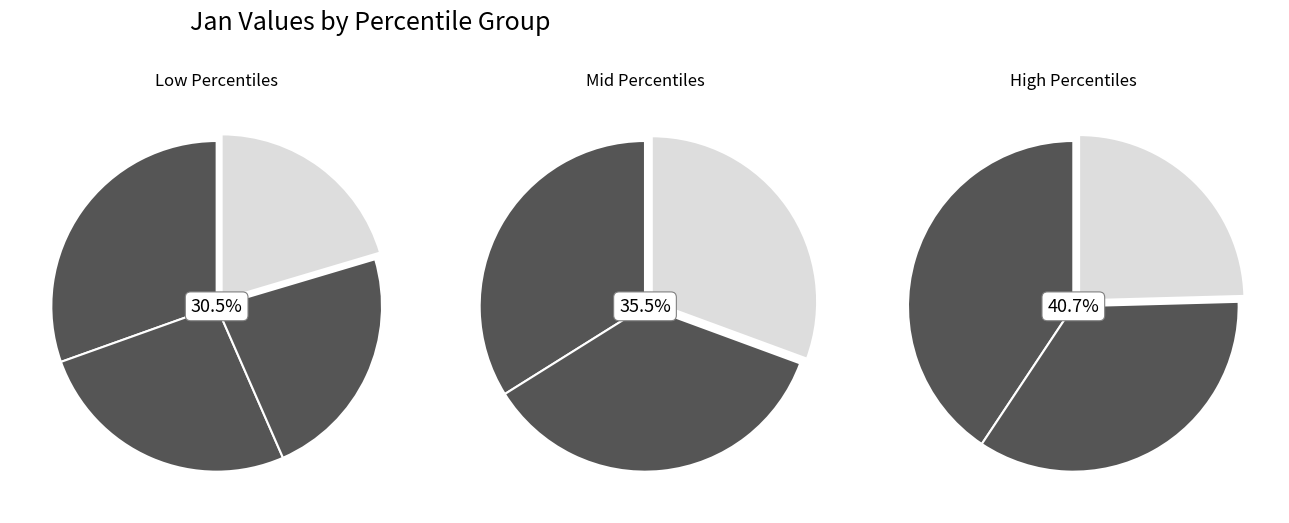

Does any single category account for the majority?

No